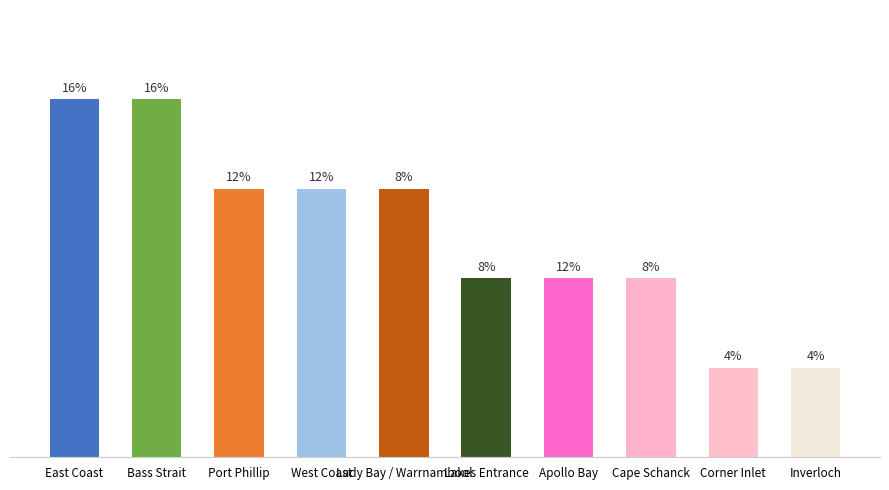

Where is the data nearest to the value 2?

Lakes Entrance